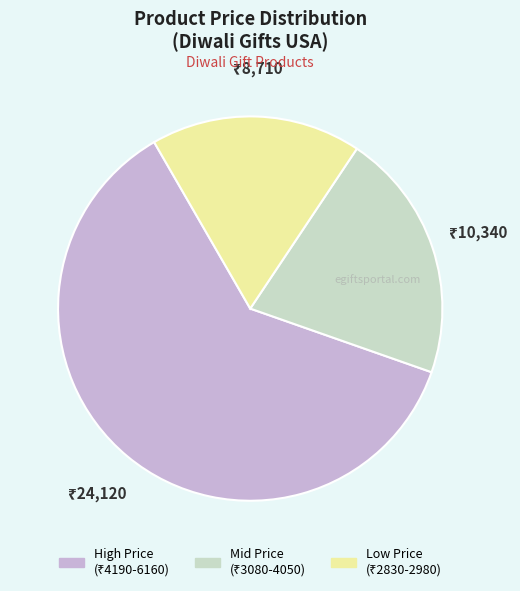

Is there any slice that represents more than half of the pie?

Yes